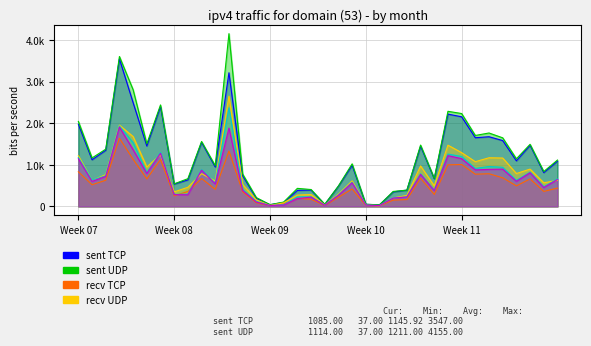

At which category is the sum across all series the highest?

11